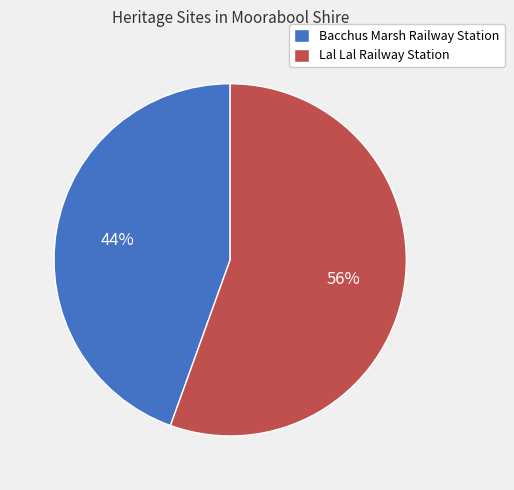

Does Bacchus Marsh Railway Station represent more than half of the total?

No